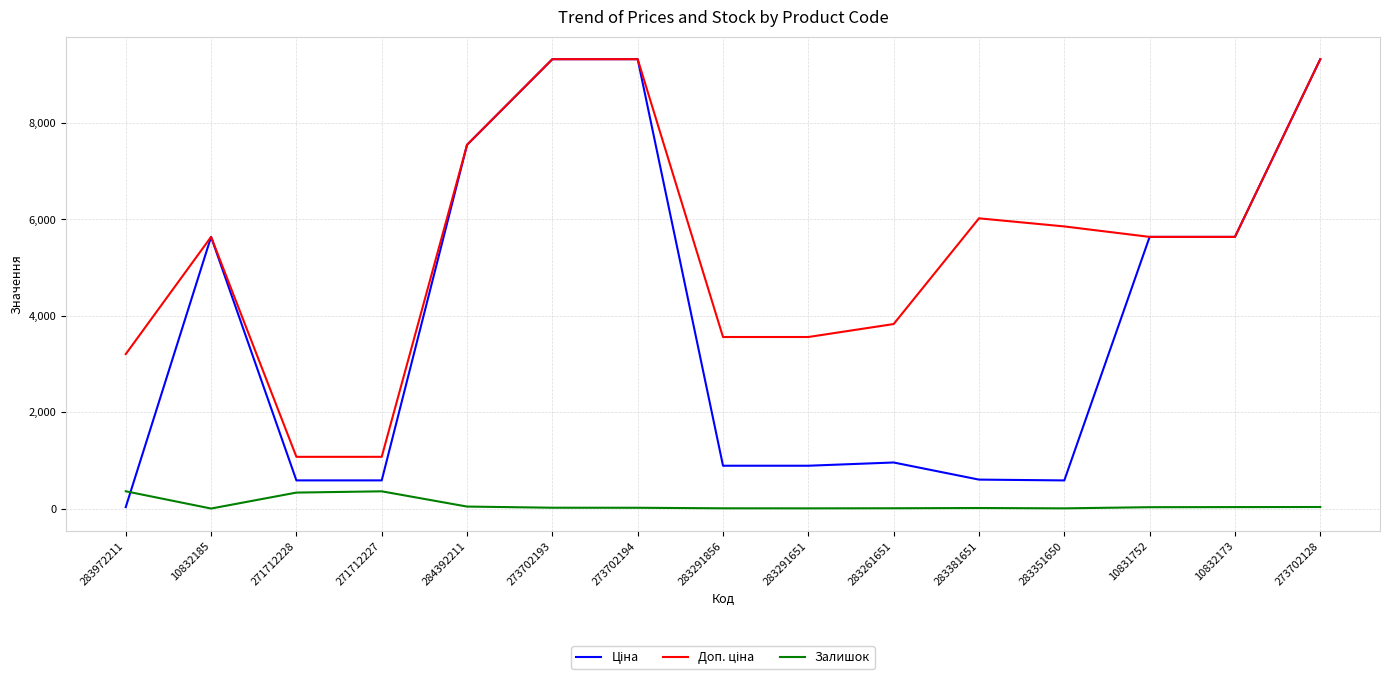

What is the spread (max minus min) of values at 271712228?

741.5